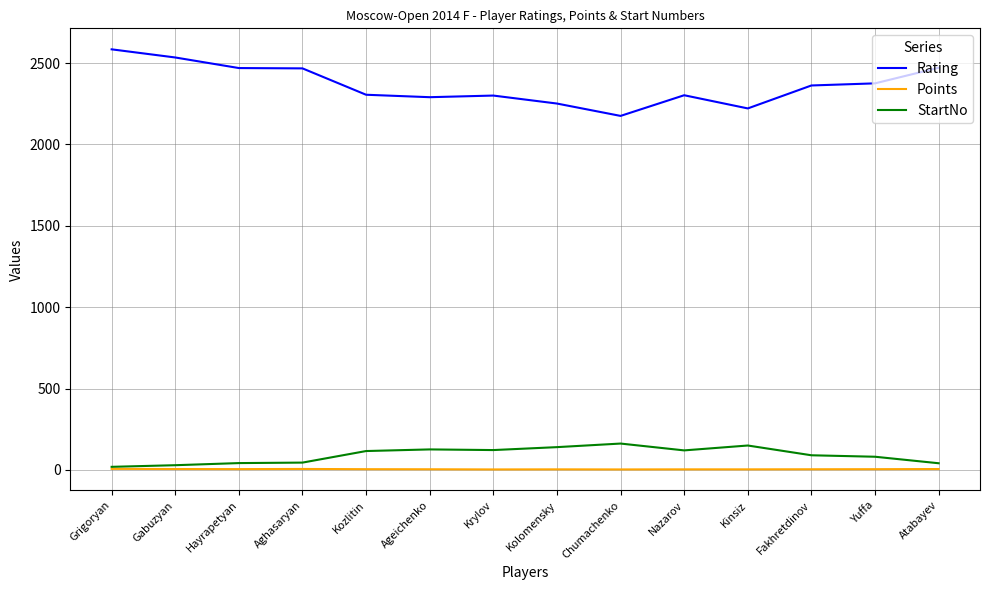

Read the Rating value at Nazarov.

2302.0